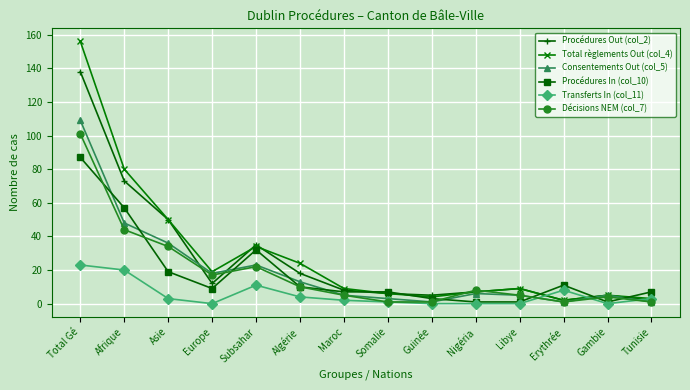

At which category does Consentements Out (col_5) reach its first local peak?

Subsahar